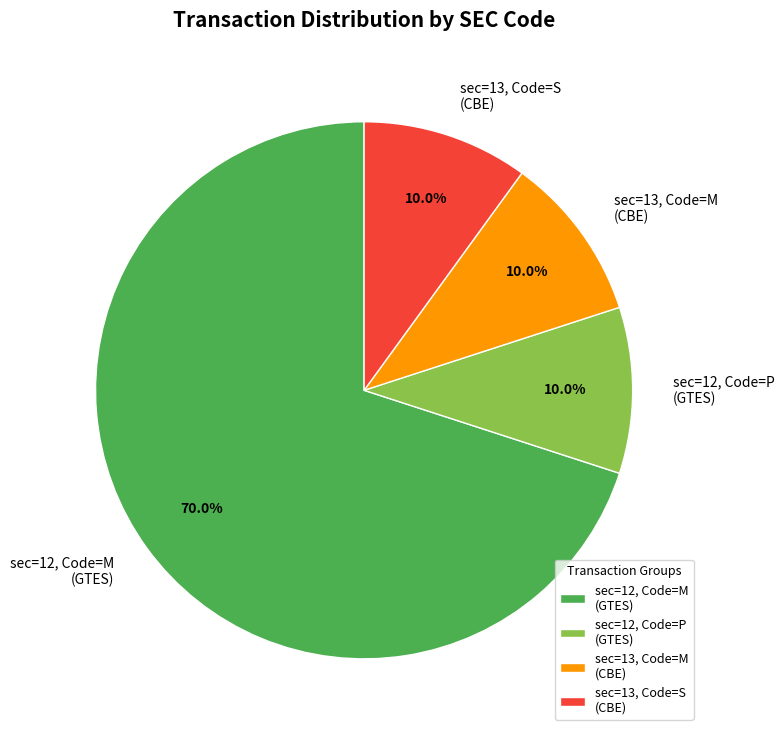

Is there any slice that represents more than half of the pie?

Yes